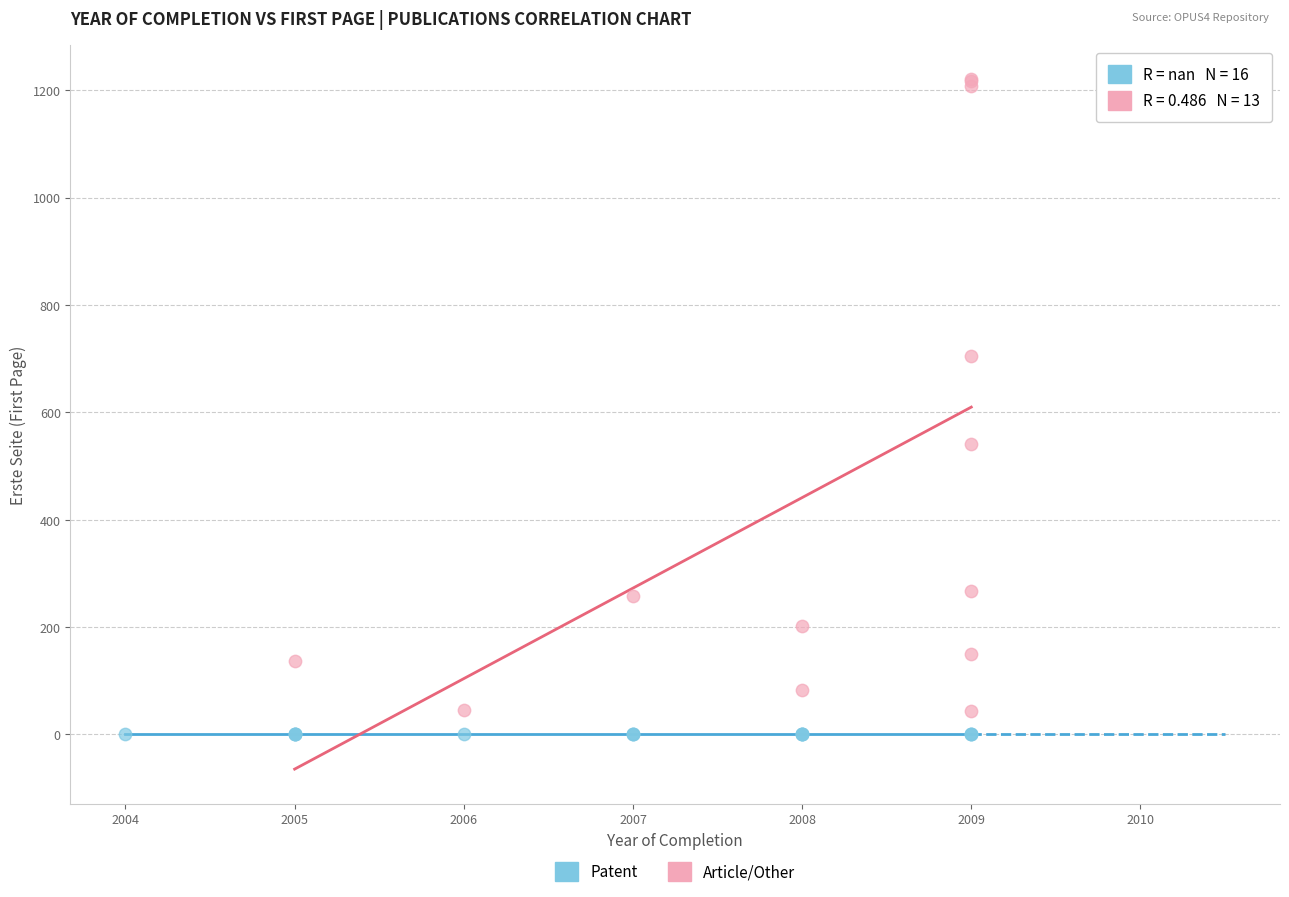

Which series reaches the maximum Y coordinate?

Article/Other